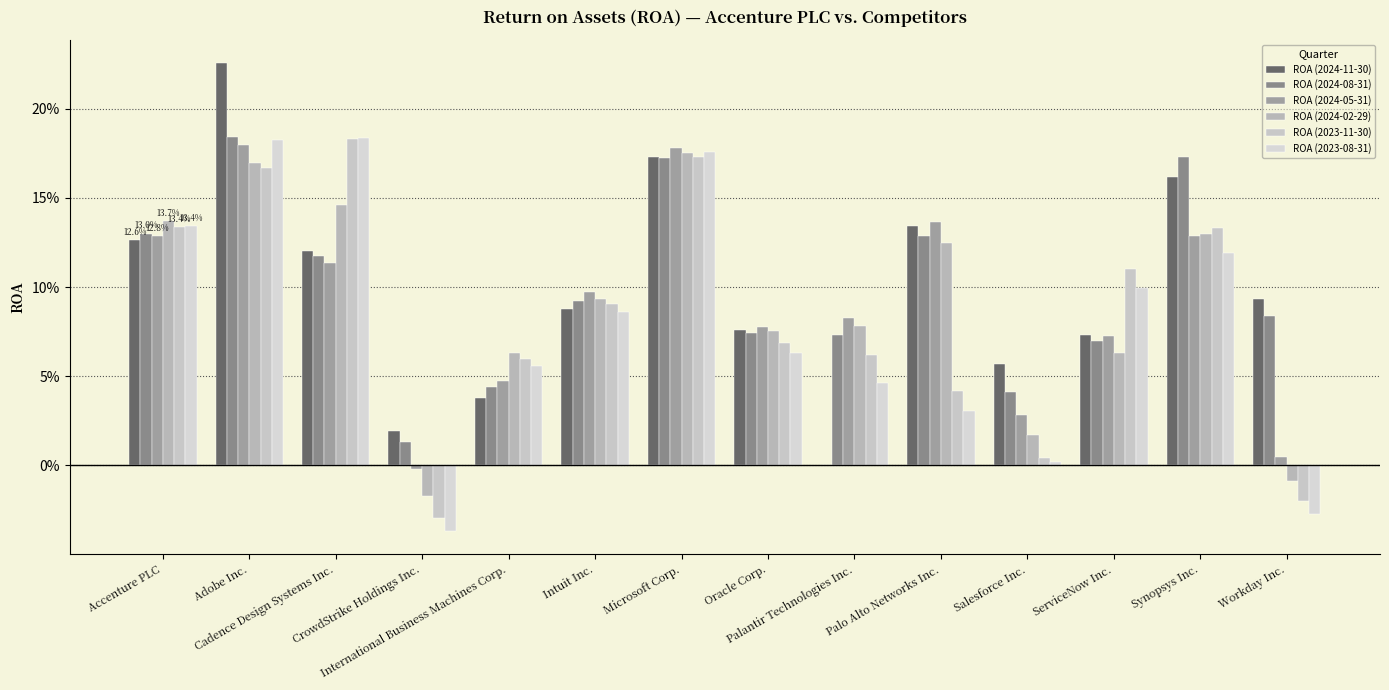

Reading left to right, extract all data points from this chart.

ROA (2024-11-30): 0.1	0.2	0.1	0.0	0.0	0.1	0.2	0.1	0.0	0.1	0.1	0.1	0.2	0.1
ROA (2024-08-31): 0.1	0.2	0.1	0.0	0.0	0.1	0.2	0.1	0.1	0.1	0.0	0.1	0.2	0.1
ROA (2024-05-31): 0.1	0.2	0.1	-0.0	0.0	0.1	0.2	0.1	0.1	0.1	0.0	0.1	0.1	0.0
ROA (2024-02-29): 0.1	0.2	0.1	-0.0	0.1	0.1	0.2	0.1	0.1	0.1	0.0	0.1	0.1	-0.0
ROA (2023-11-30): 0.1	0.2	0.2	-0.0	0.1	0.1	0.2	0.1	0.1	0.0	0.0	0.1	0.1	-0.0
ROA (2023-08-31): 0.1	0.2	0.2	-0.0	0.1	0.1	0.2	0.1	0.0	0.0	0.0	0.1	0.1	-0.0